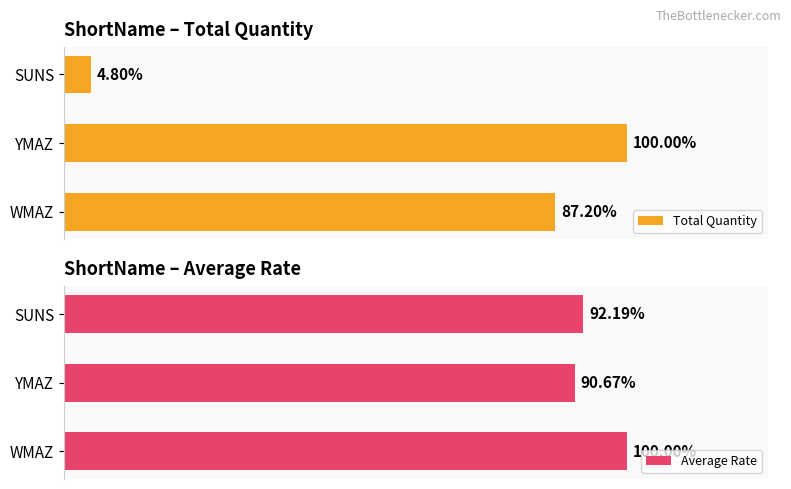

At how many categories does at least one series exceed 10?

3